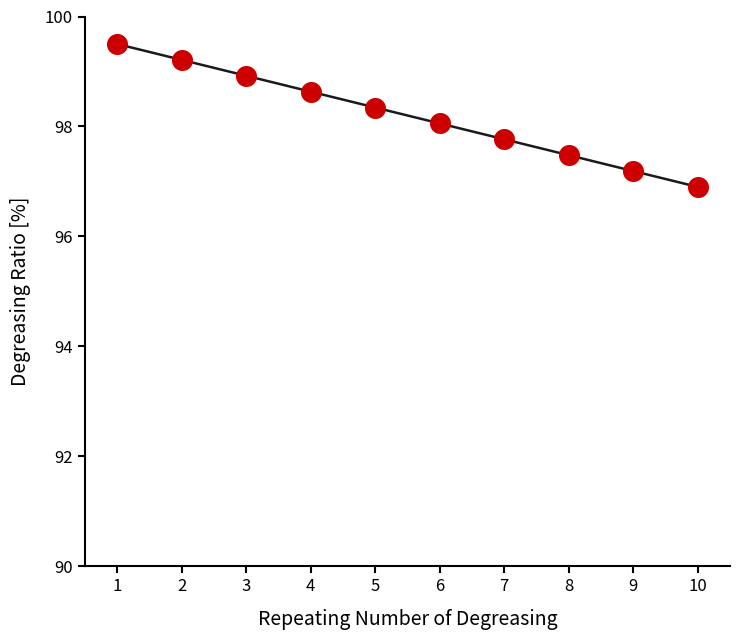

Approximately how many times larger is the value at 10 compared to 4?

1.0